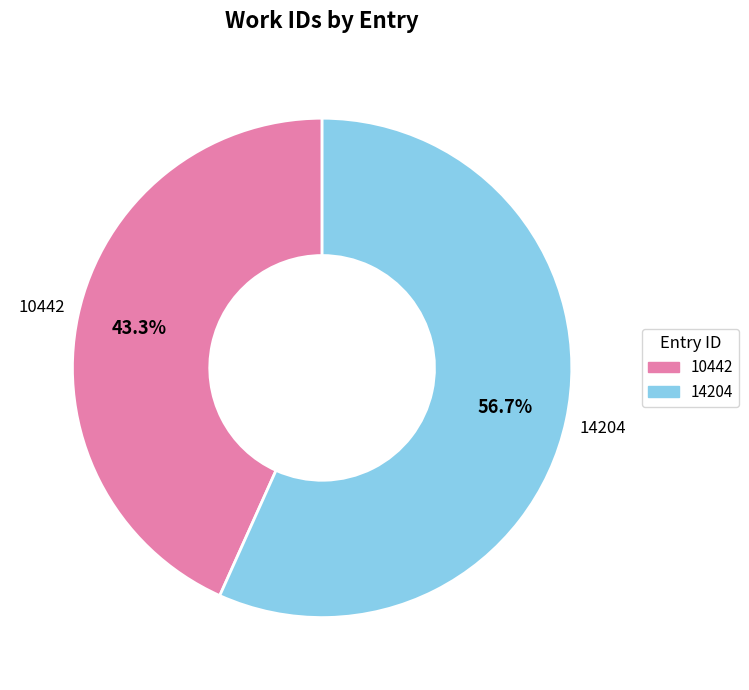

Approximately how many times larger is the value at 10442 compared to 14204?

0.8